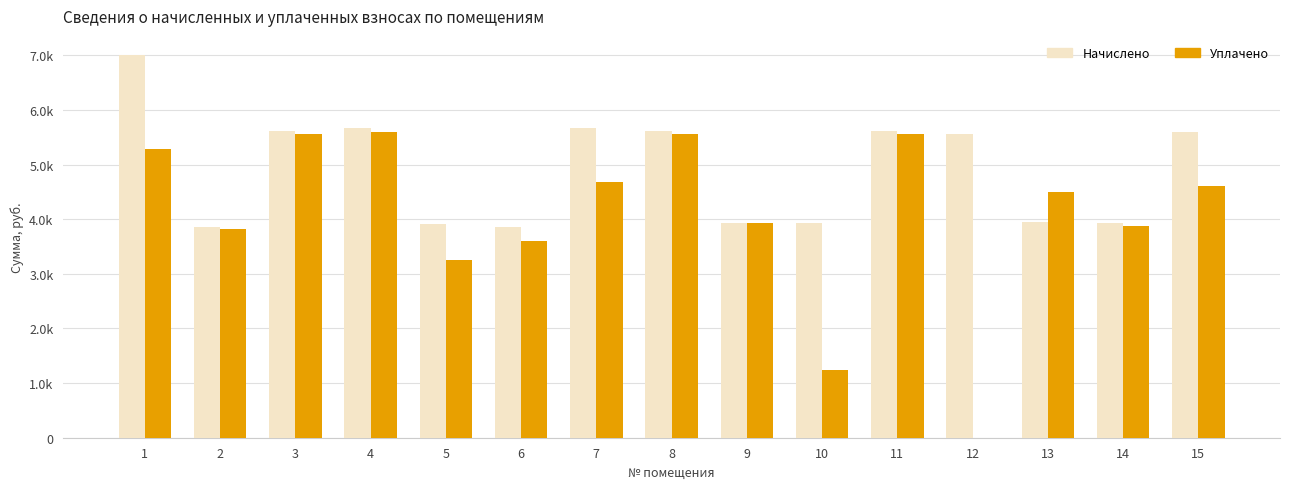

Is the value of Уплачено at 5 greater than the value of Начислено at 12?

No